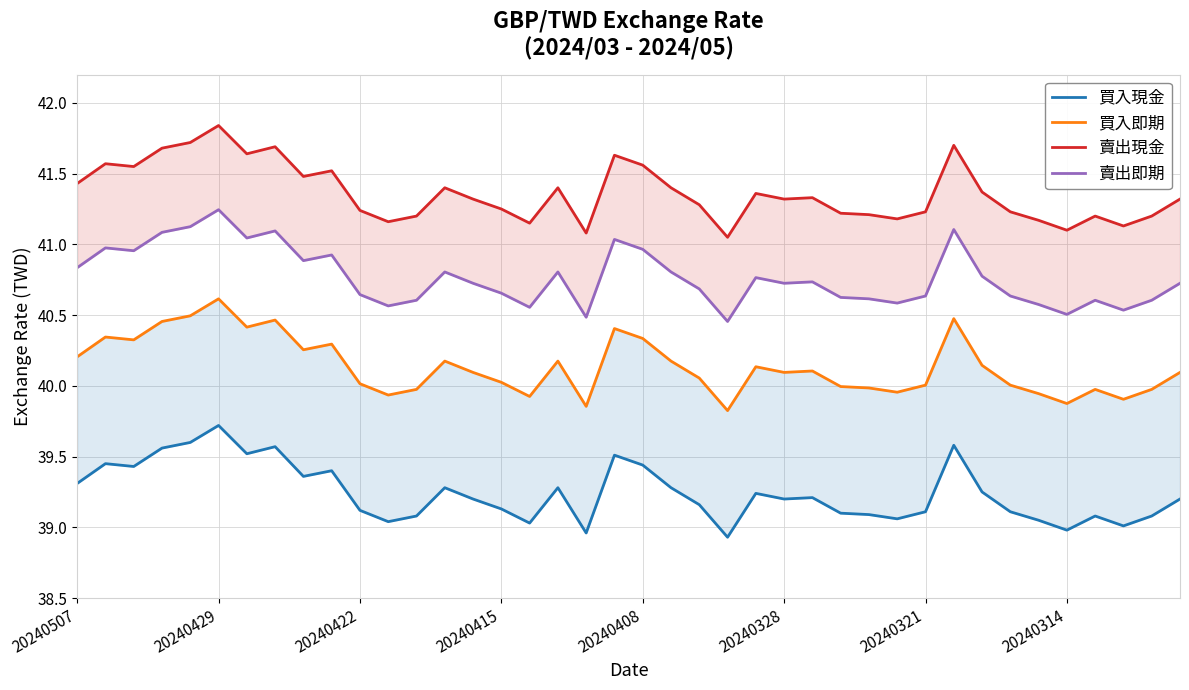

How many lines are shown in the chart?

4